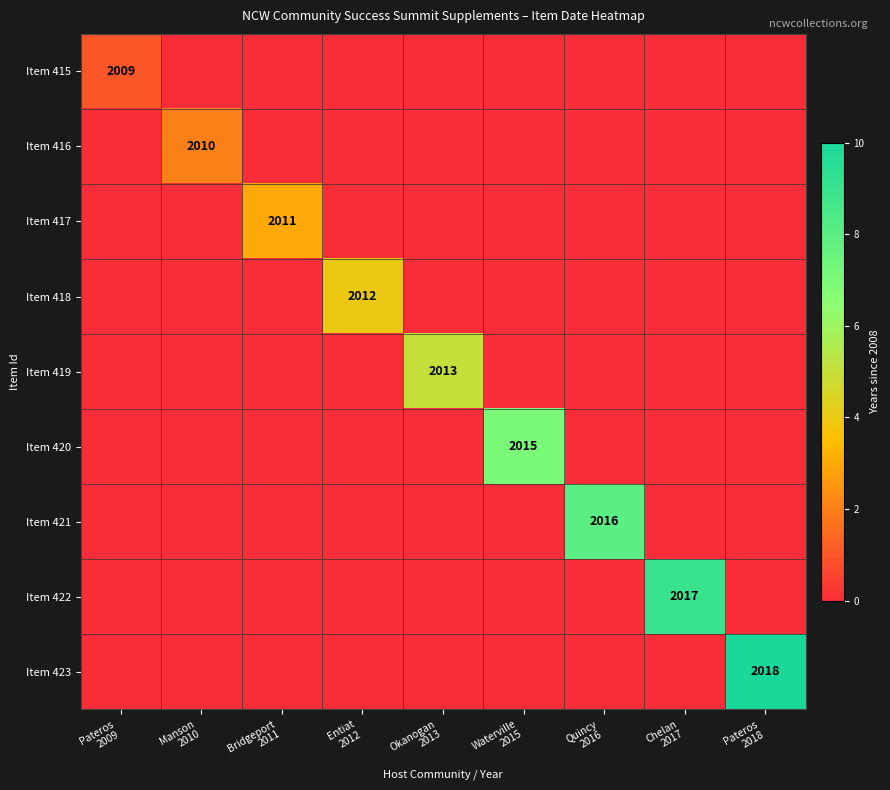

At which category is the sum across all series the highest?

Pateros
2018